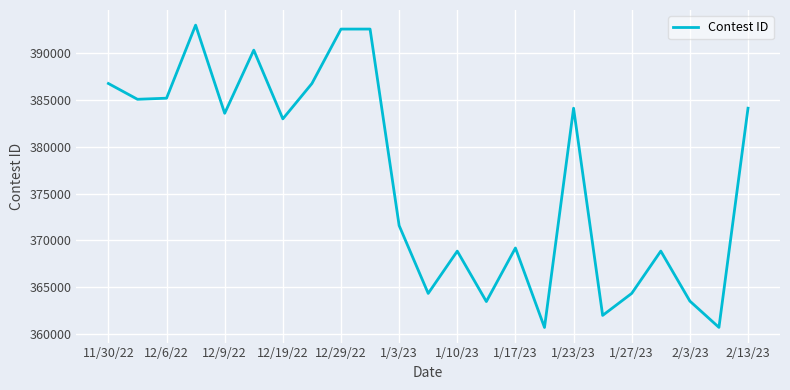

What is the maximum value shown in the chart?

392961